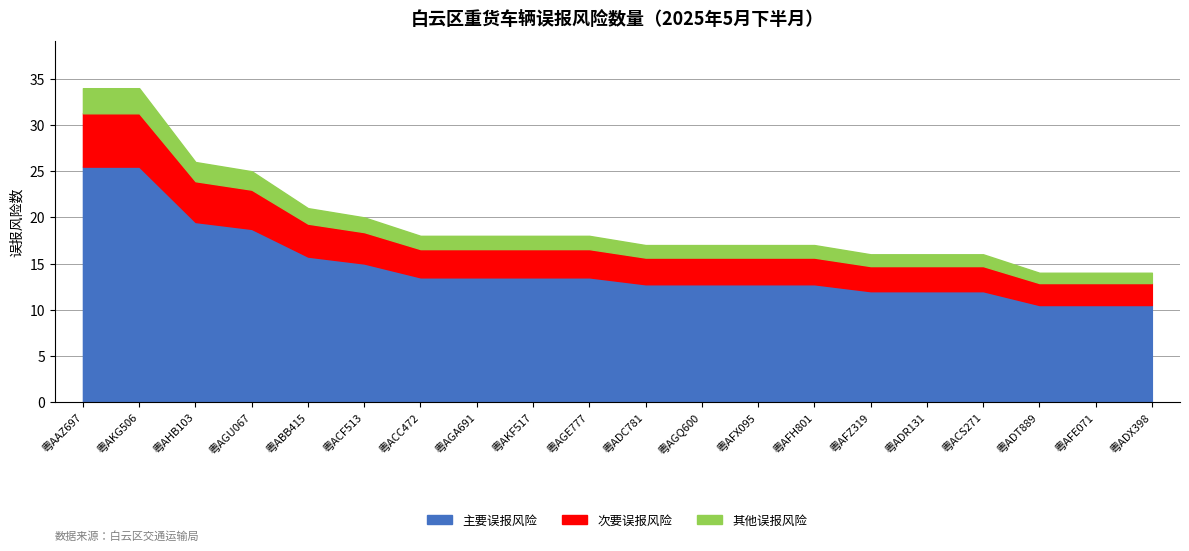

What is the label of the 20th point from the right?

粤AAZ697